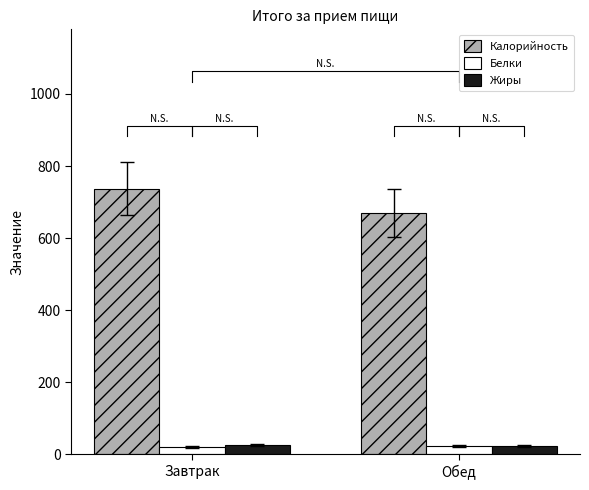

Is it true that Жиры equals 26.1 at Завтрак?

True